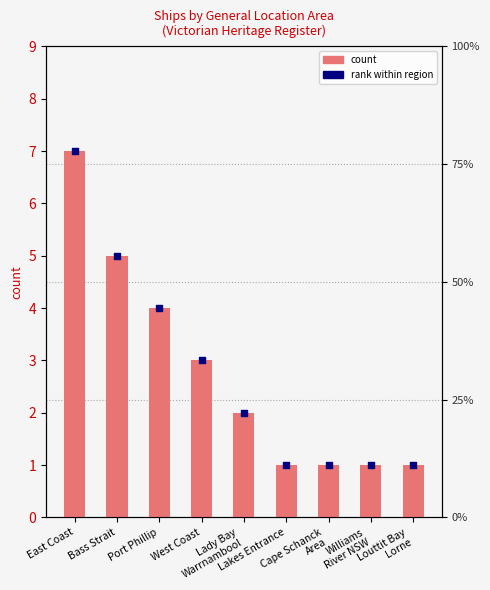

Which series reaches the minimum Y coordinate?

count